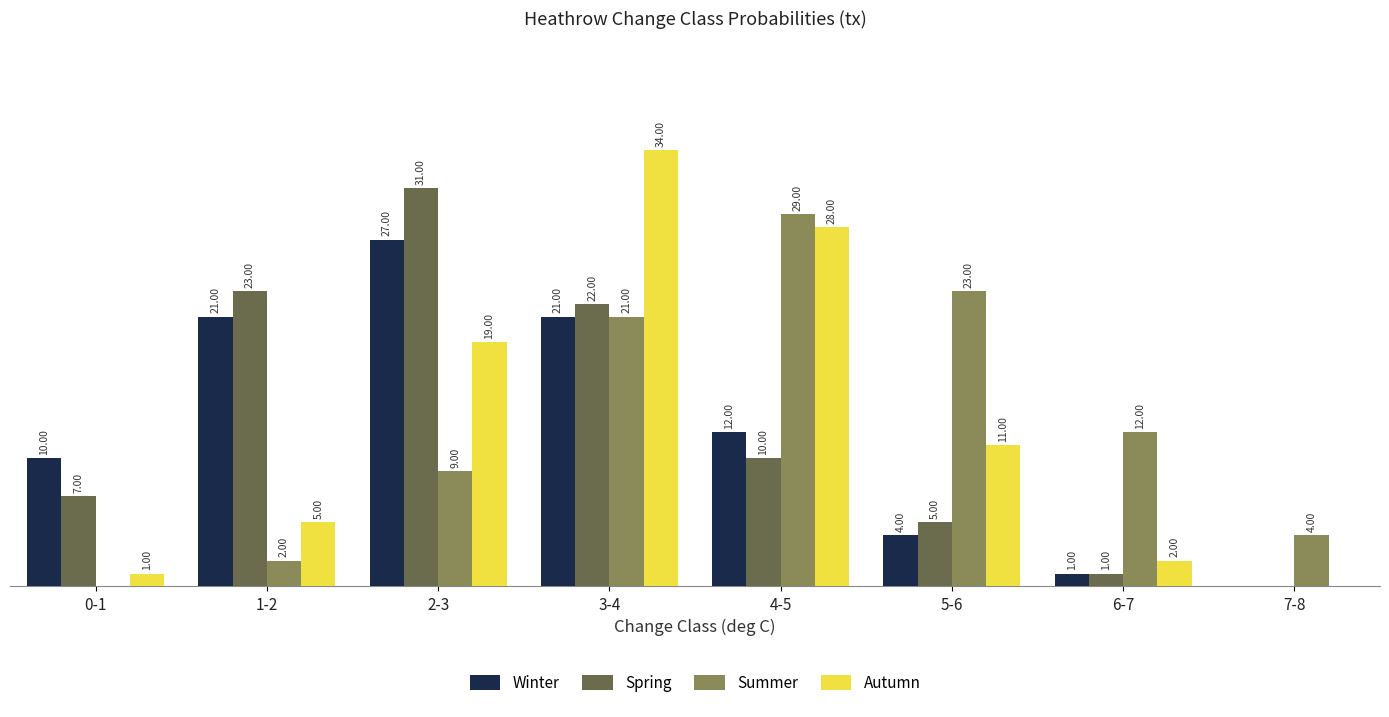

Which series changed the most between 2-3 and 5-6?

Spring